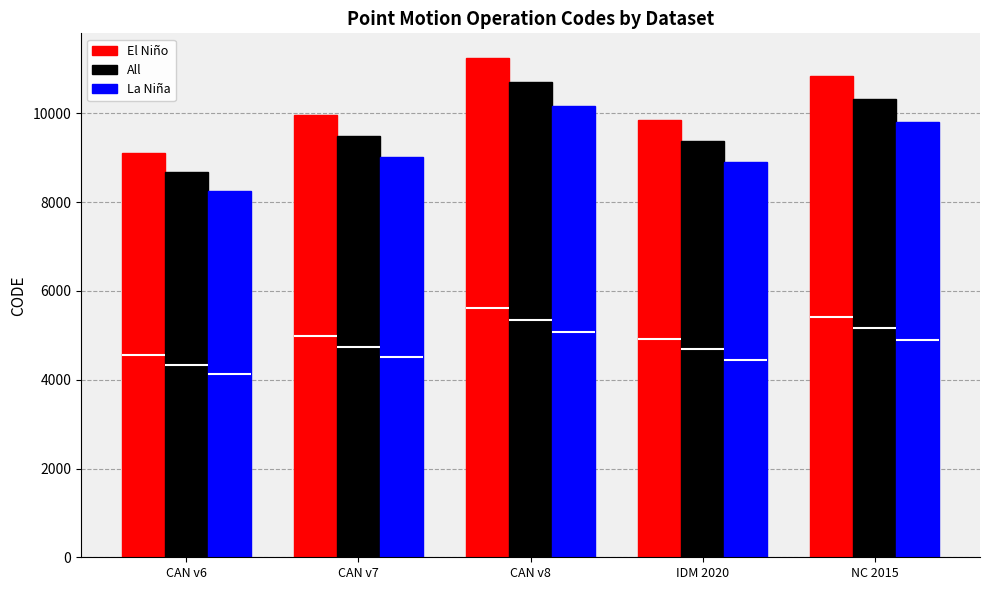

Which category has the lowest value in the El Niño series?

CAN v6